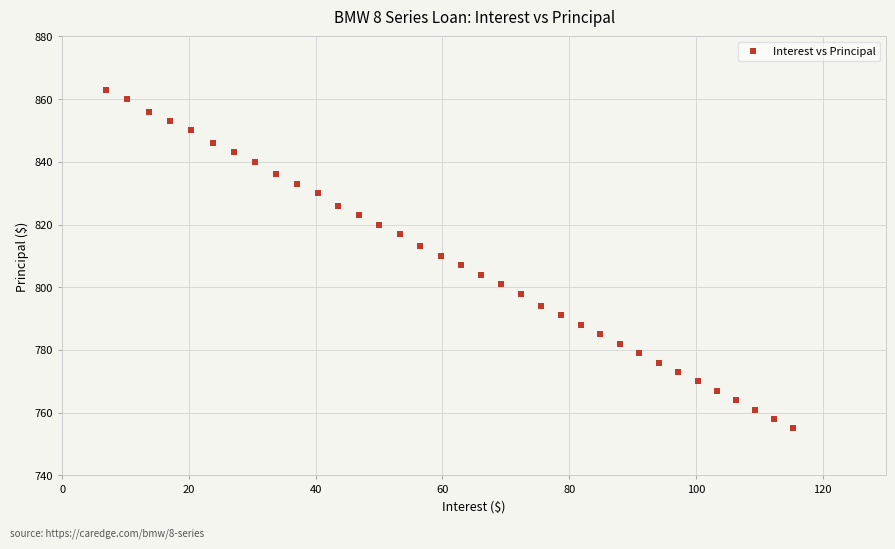

What is the range of Y values (max minus min)?

108